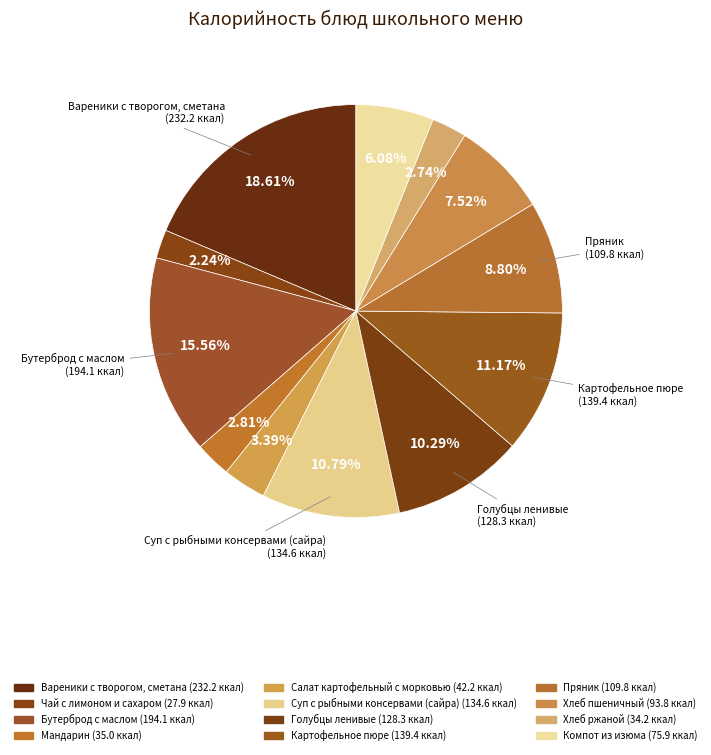

Combined, do Пряник and Компот из изюма account for over 50%?

No